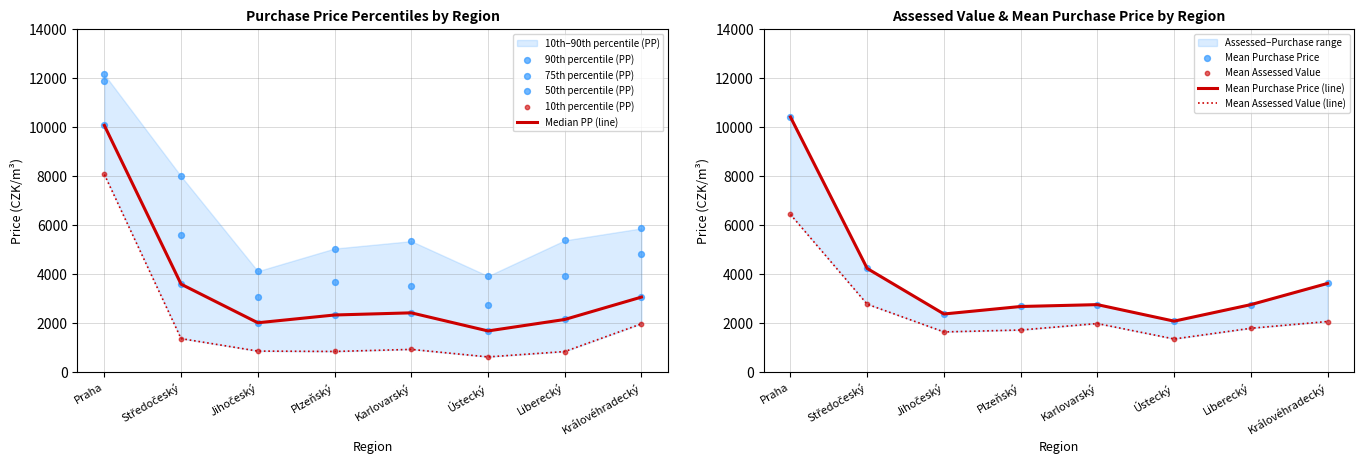

At which category is the sum across all series the highest?

Praha